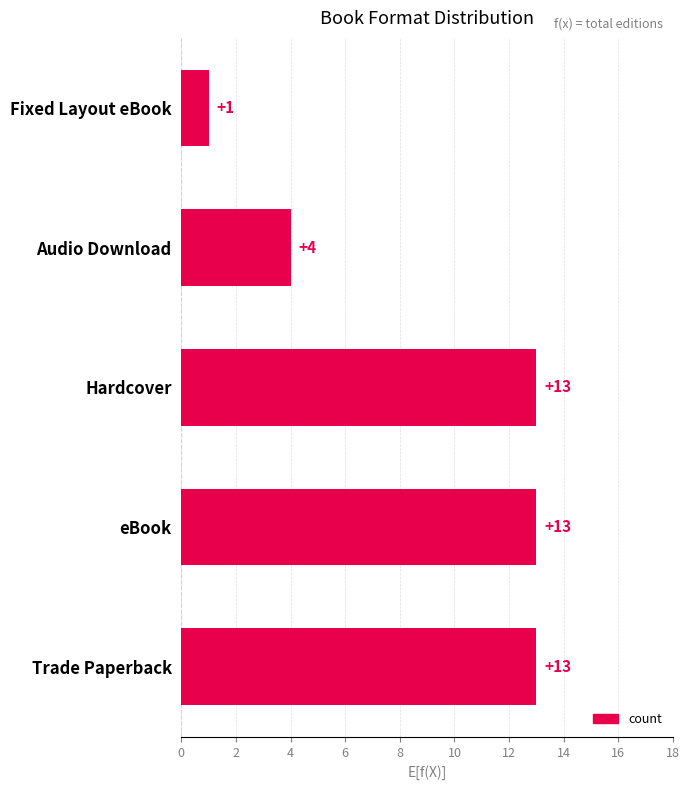

Are the bars grouped side by side (vs. stacked)?

No